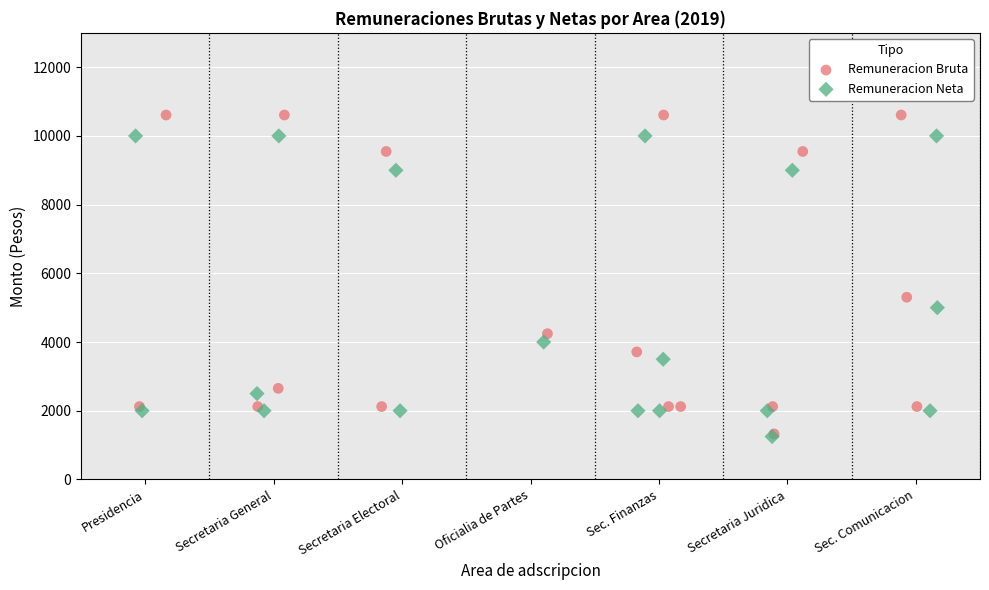

Which series has the largest Y range (max minus min)?

Remuneracion Bruta